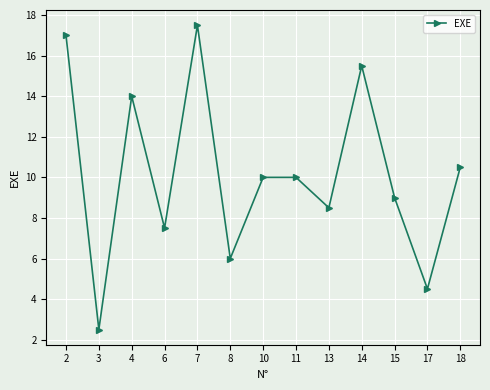

At which label does the data first exceed 10?

2